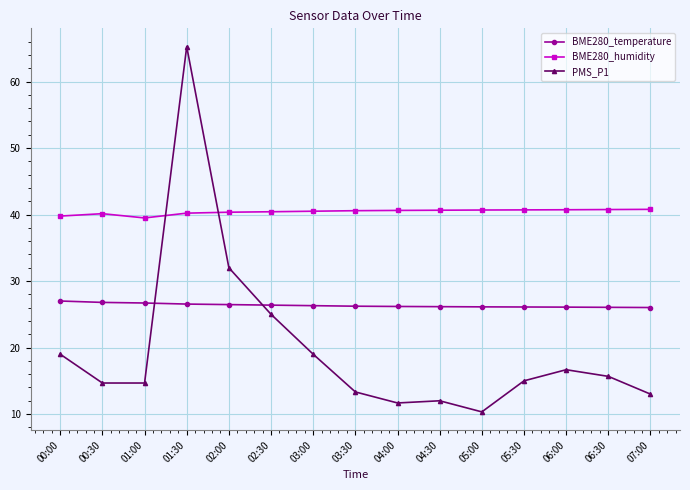

What is the difference between the highest and lowest values at 02:00?

13.9